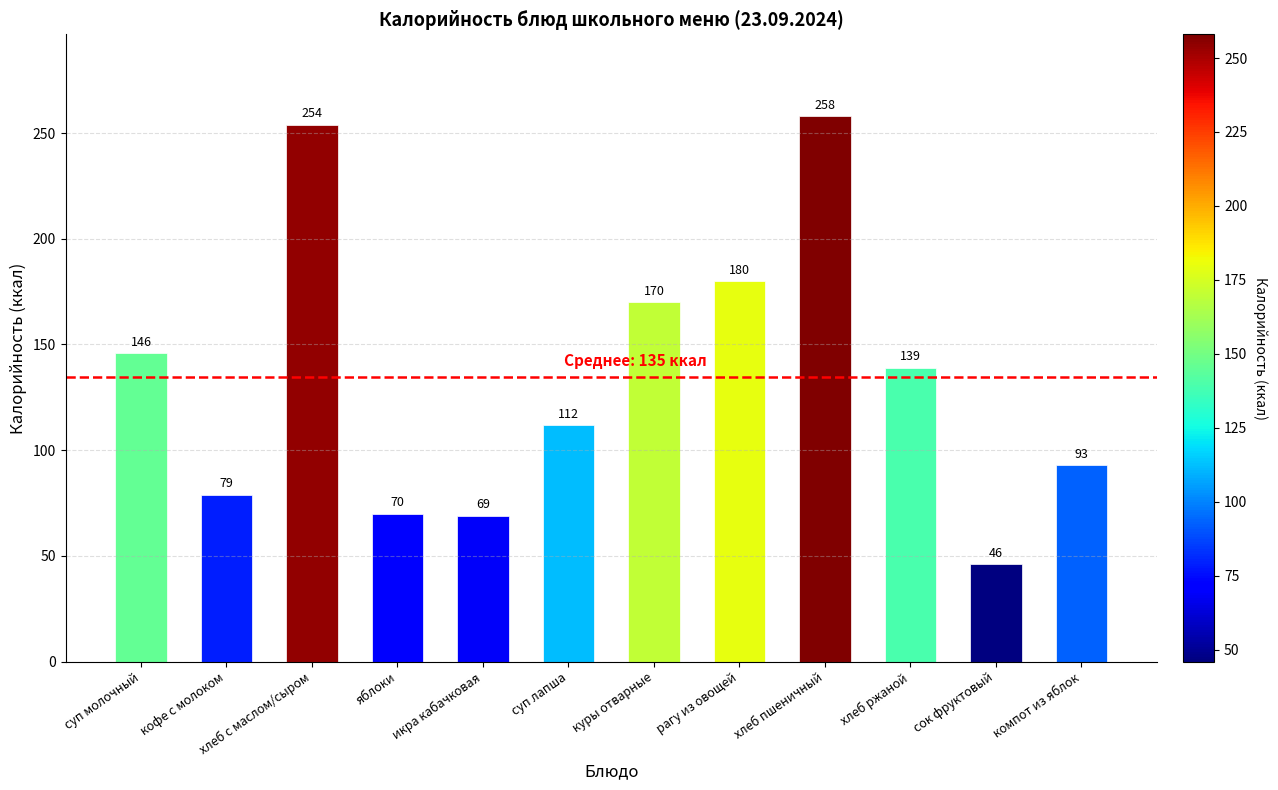

What is the label of the 8th bar from the left?

рагу из овощей